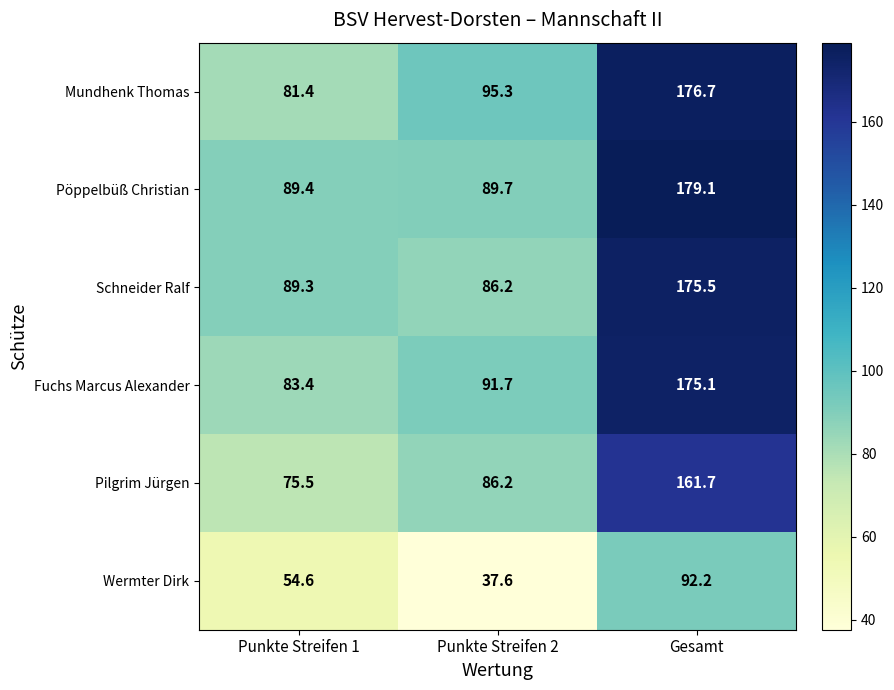

What is the difference between the Pilgrim Jürgen values at Gesamt and Punkte Streifen 1?

86.2